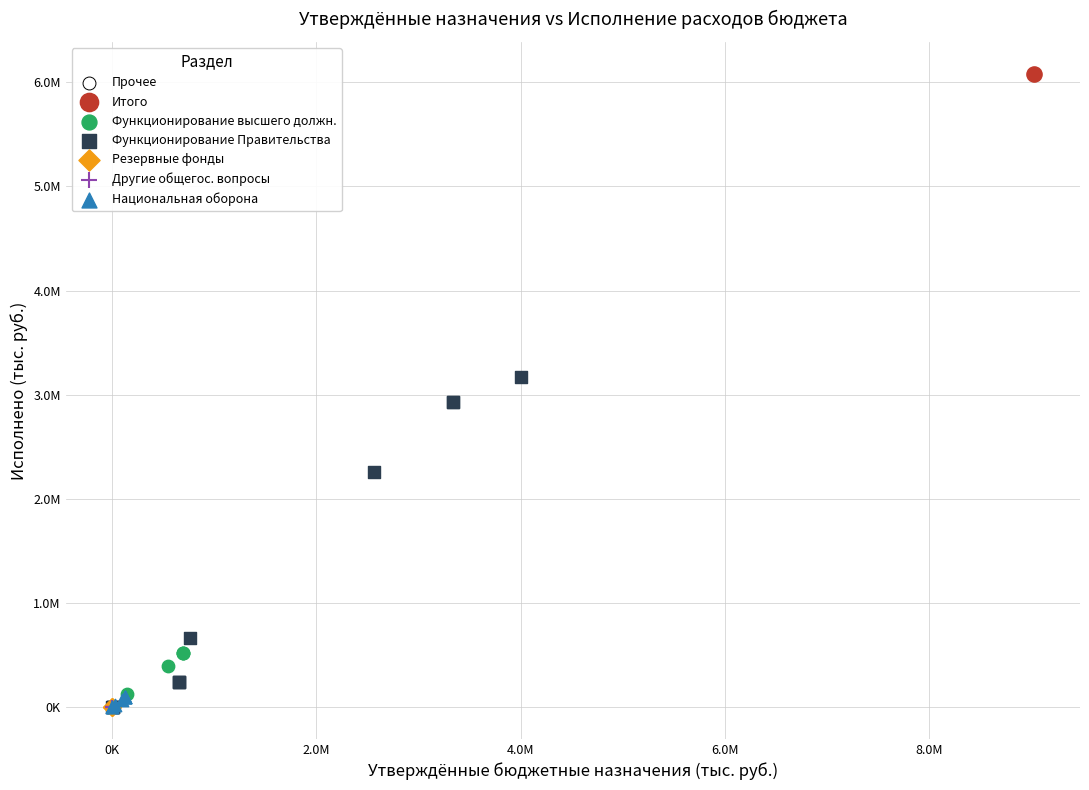

Which series contains the highest Y value?

Итого